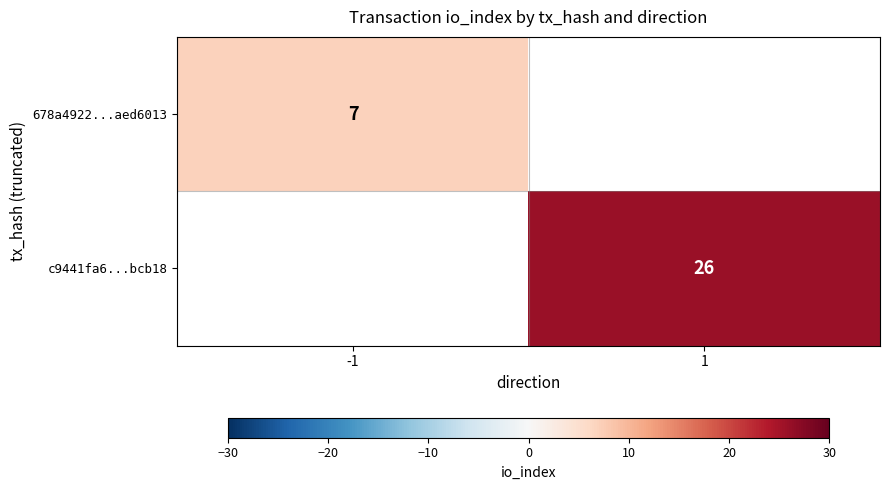

What is the maximum value shown in the chart?

26.0